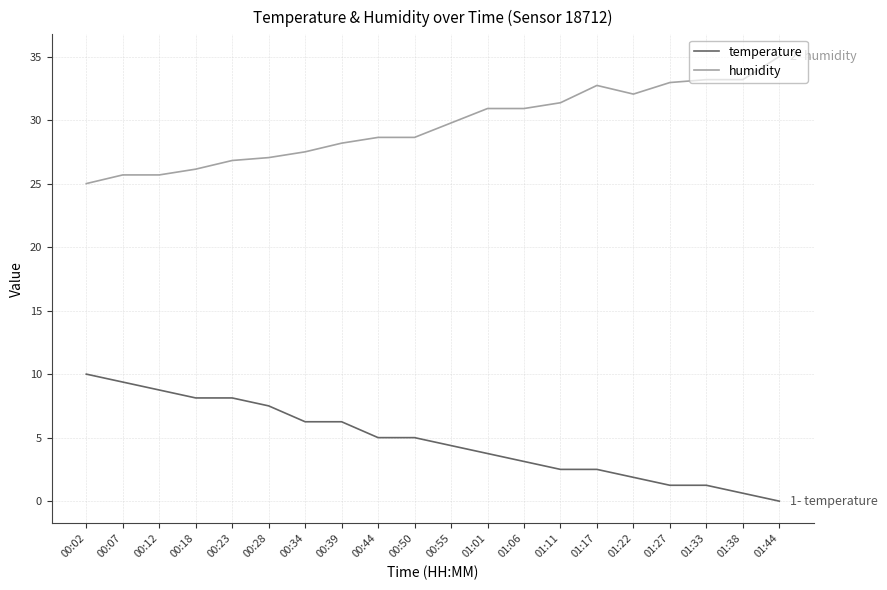

The humidity series shows 28.6 at 00:50. True or false?

True